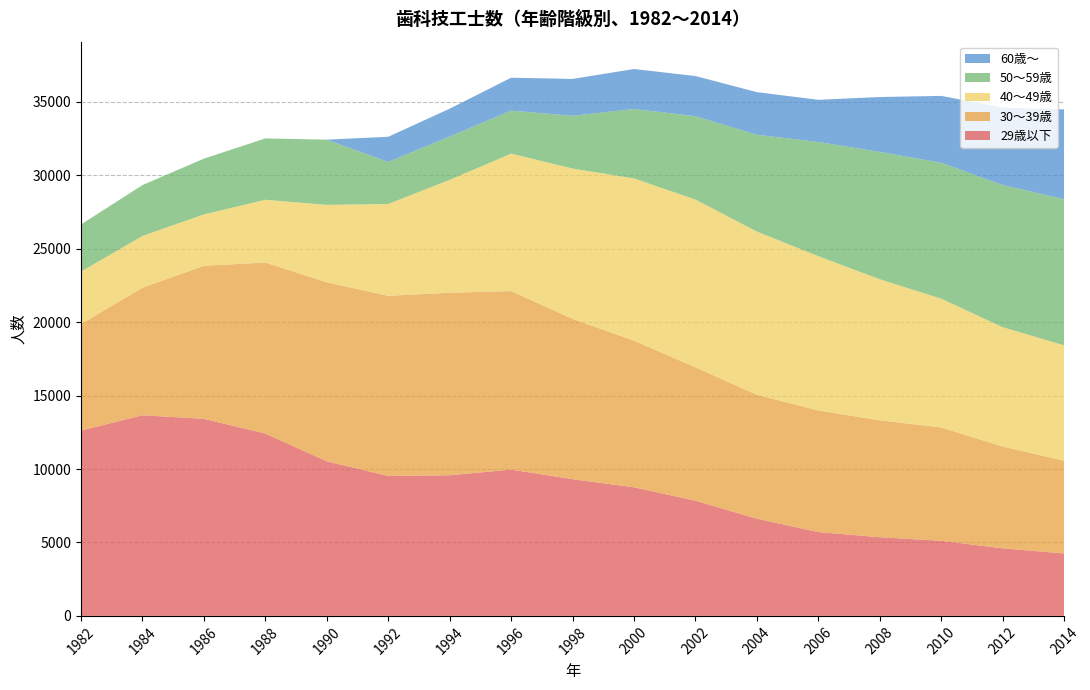

Reading left to right, extract all data points from this chart.

29歳以下: 12622	13664	13419	12416	10527	9533	9576	9964	9310	8758	7846	6618	5708	5357	5114	4602	4253
30～39歳: 7260	8682	10426	11649	12192	12265	12431	12157	10916	9985	9082	8438	8282	7963	7718	6933	6315
40～49歳: 3567	3530	3497	4275	5272	6256	7689	9361	10239	11049	11426	11116	10506	9606	8770	8128	7859
50～59歳: 3209	3463	3797	4178	4442	2862	2948	2929	3593	4731	5676	6597	7775	8673	9256	9681	9954
60歳～: 0	0	0	0	0	1713	1899	2241	2511	2721	2735	2899	2876	3738	4555	5269	6114